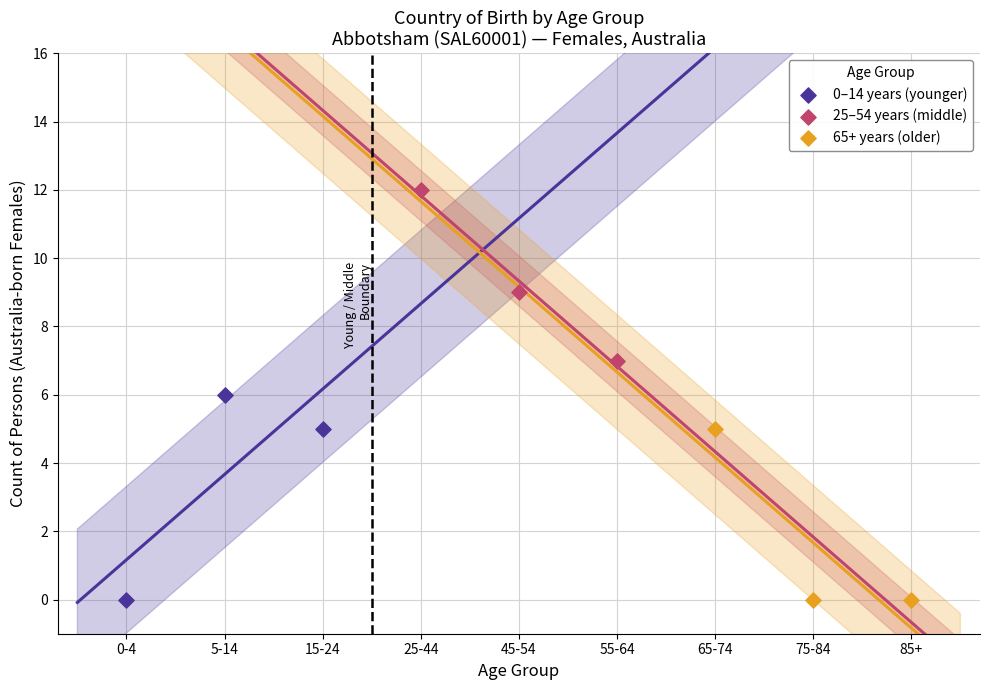

Which series has the largest Y range (max minus min)?

0–14 years (younger)